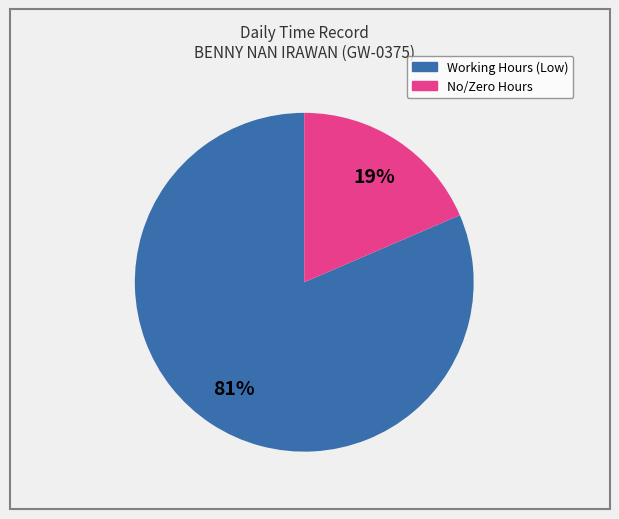

Does any single category account for the majority?

Yes